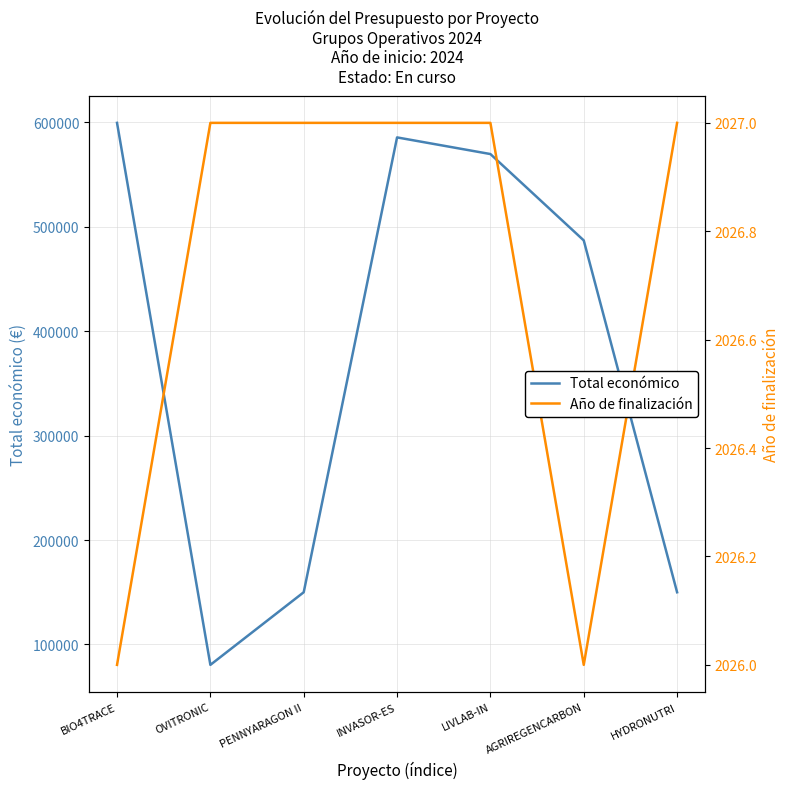

What is the label of the 1st point from the right?

HYDRONUTRI